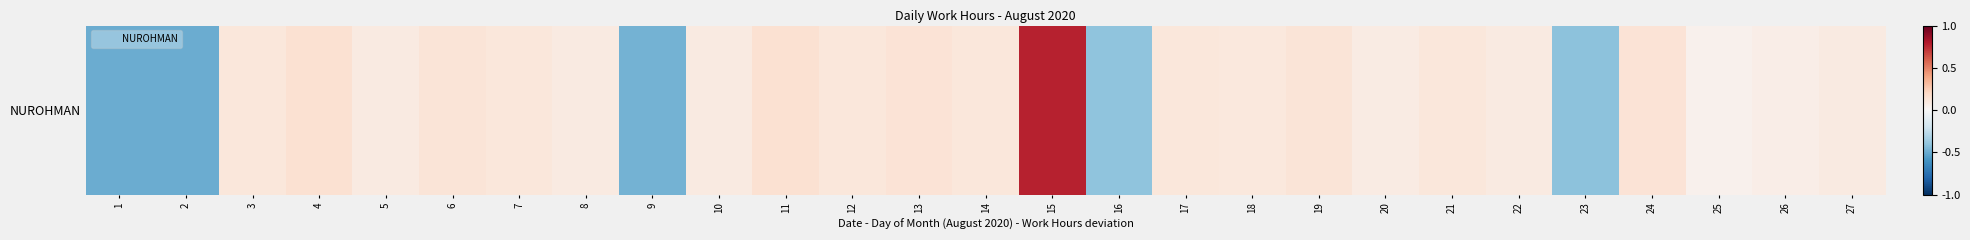

At which category does the chart reach its minimum across all series?

1